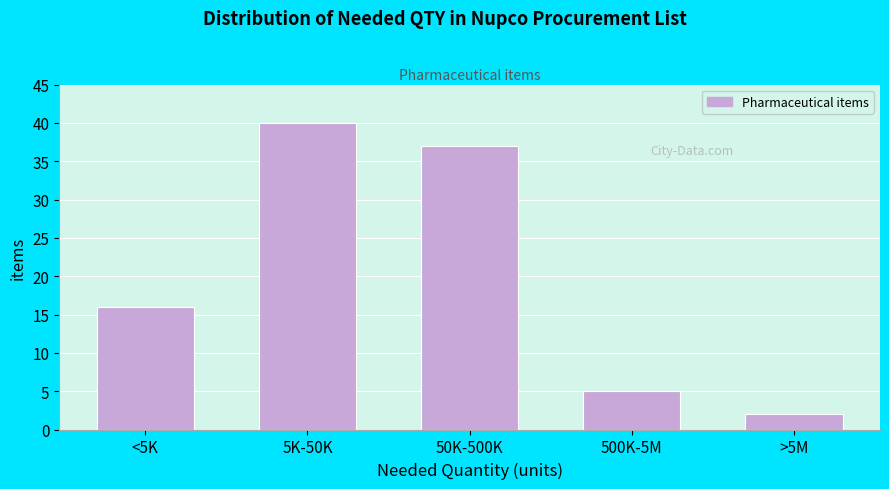

Reading left to right, list all the values displayed in this chart.

16	40	37	5	2